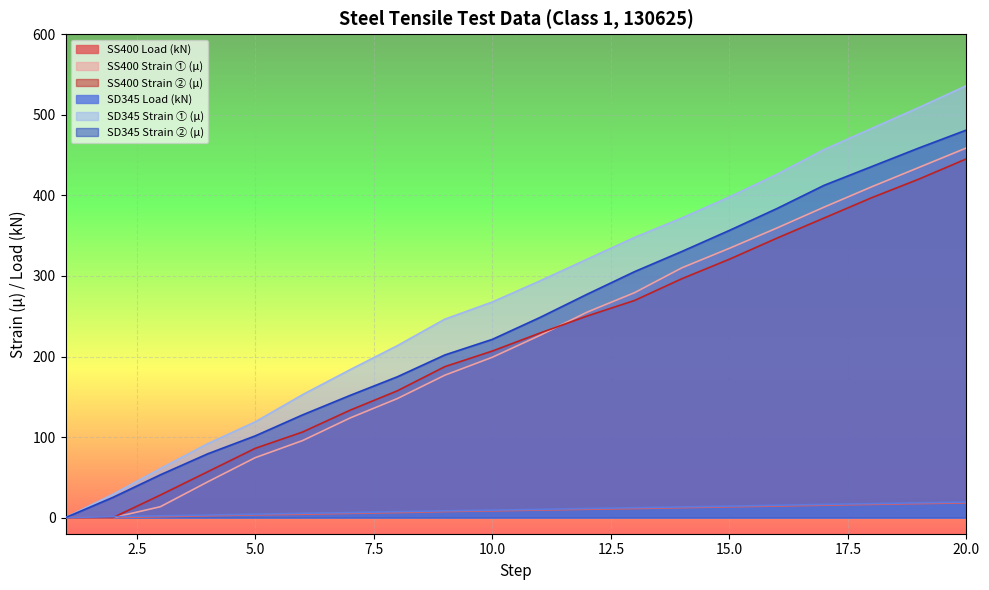

The value of SS400 Strain ① (μ) at 1 is 0.0. True or false?

True